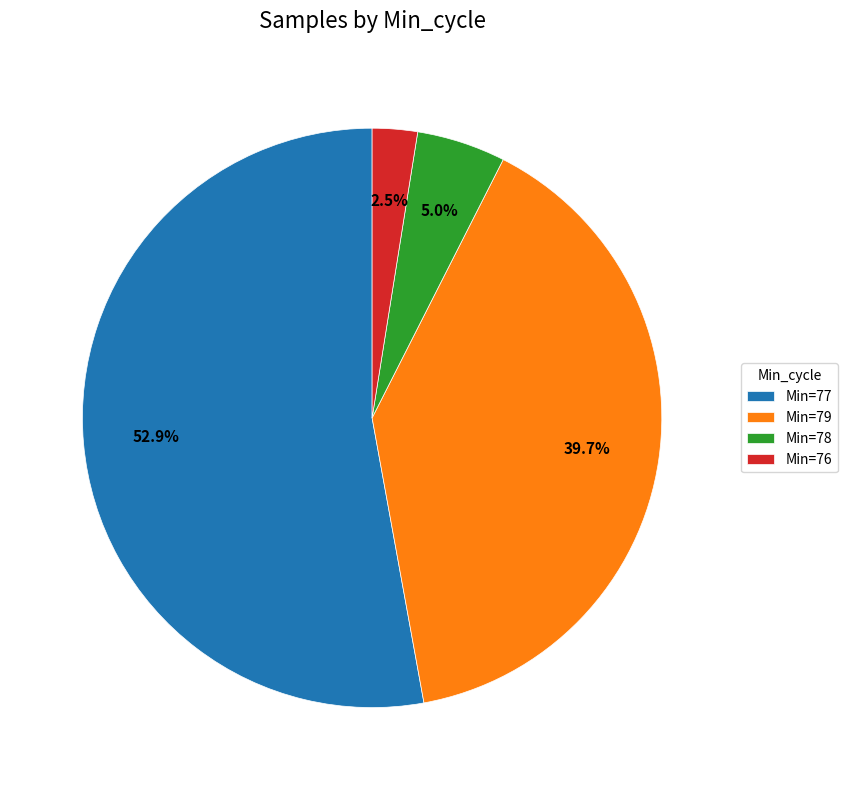

Is there any slice that represents more than half of the pie?

Yes